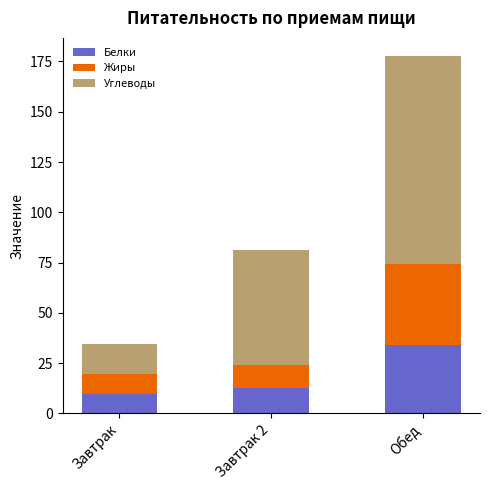

Reading left to right, what are the values for Белки?

Завтрак=9.7	Завтрак 2=12.5	Обед=34.2